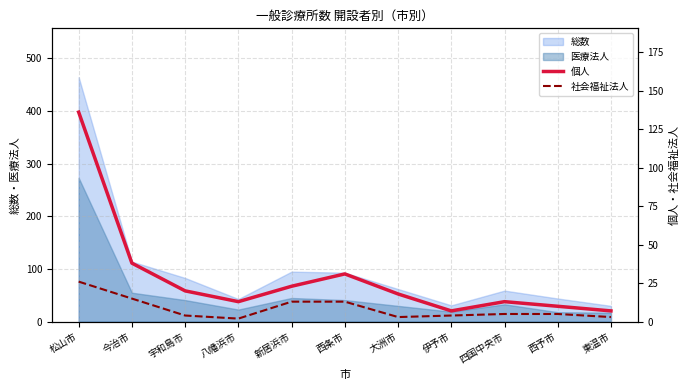

True or false: 社会福祉法人 has more than 2 points higher than both neighbors.

False